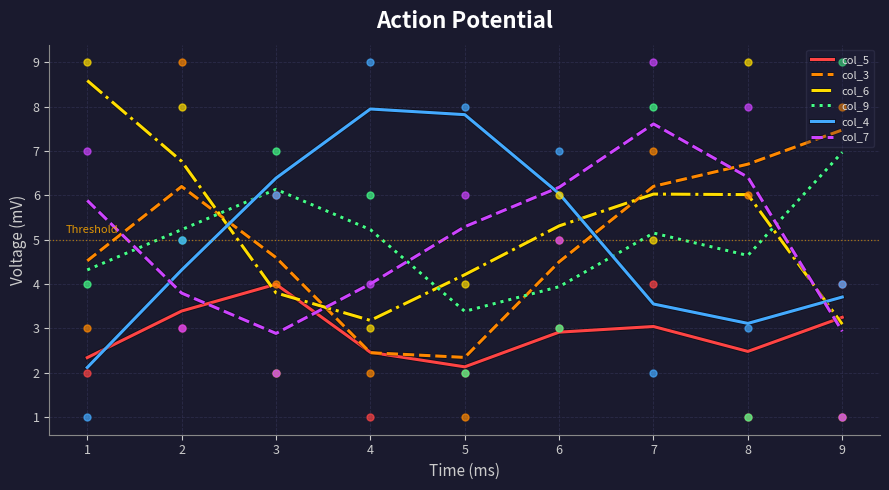

Which series has the widest spread of Y values?

col_4